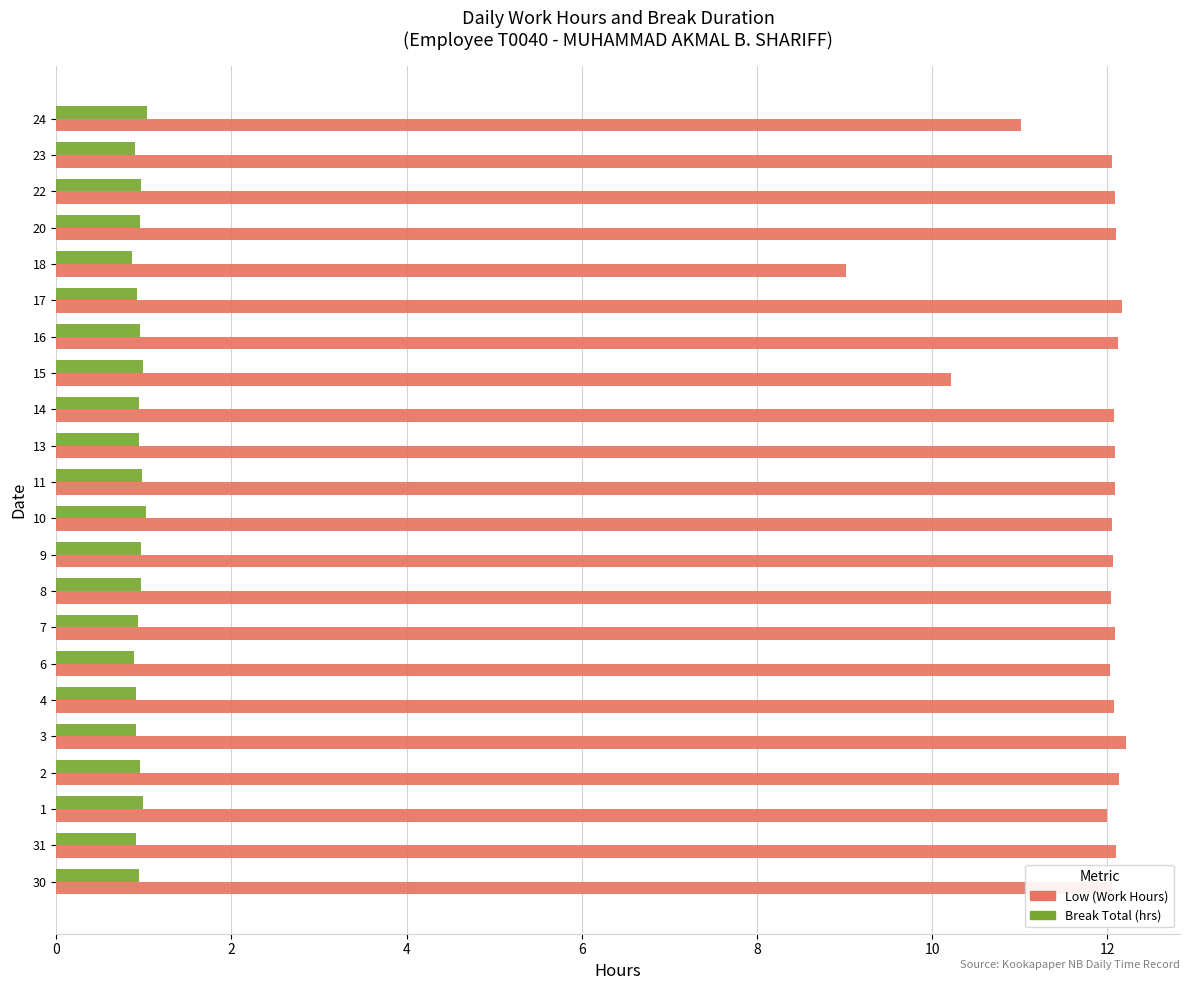

Is the value of Low (Work Hours) at 20 greater than the value of Break Total (hrs) at 13?

Yes